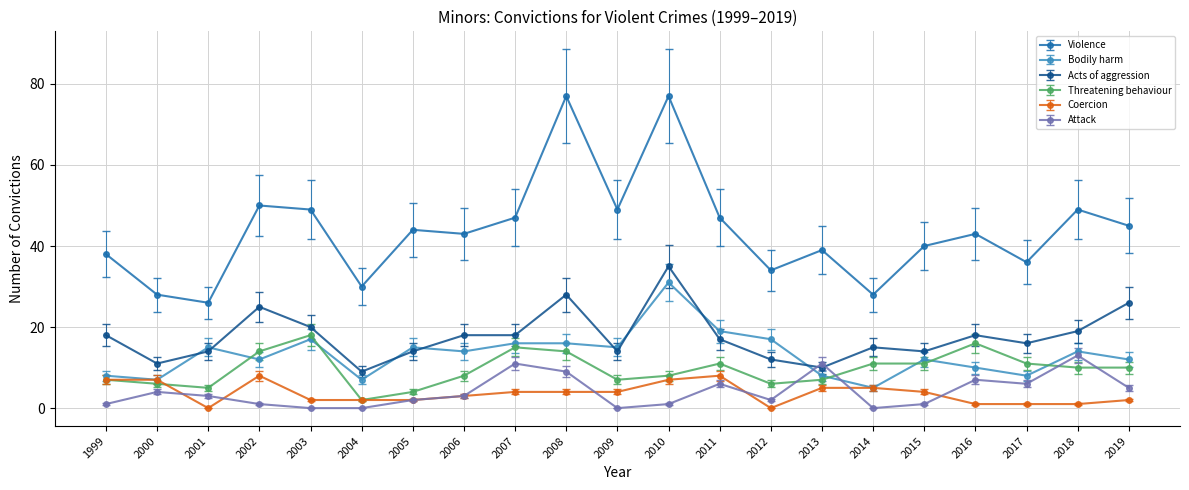

List the series in order of their peak value, highest first.

Violence, Acts of aggression, Bodily harm, Threatening behaviour, Attack, Coercion